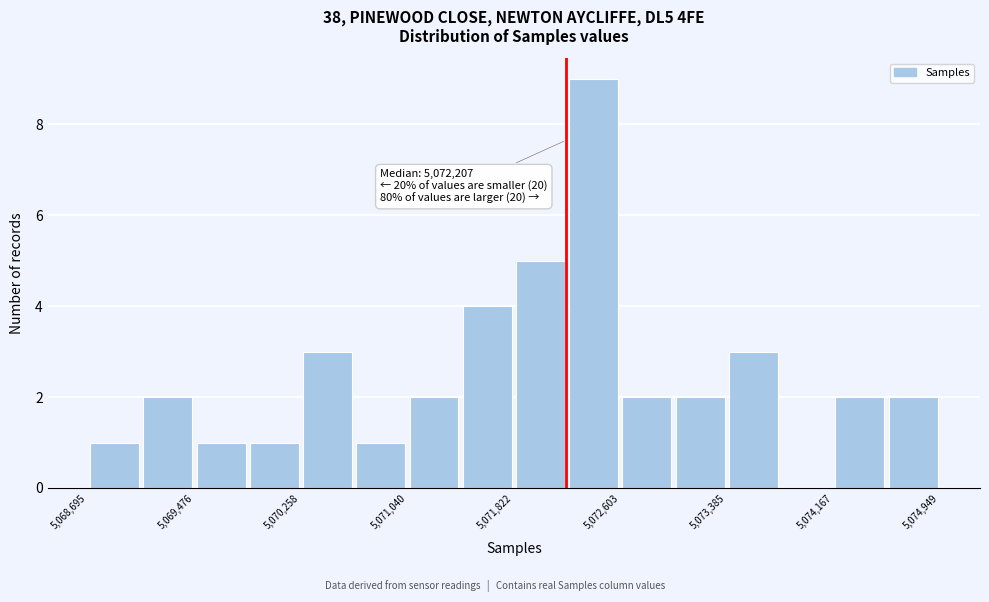

Around what value on the x-axis is the tallest bar? Give the approximate position of its centre, as read against the axis.

5072400